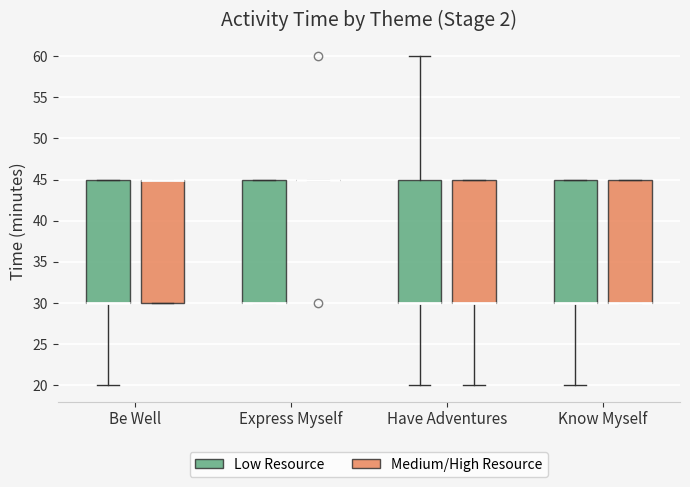

Where is the upper edge of the box for Be Well (Medium/High Resource) on the y-axis? The values are not printed on the chart, so give them approximately, as read against the axis.

45